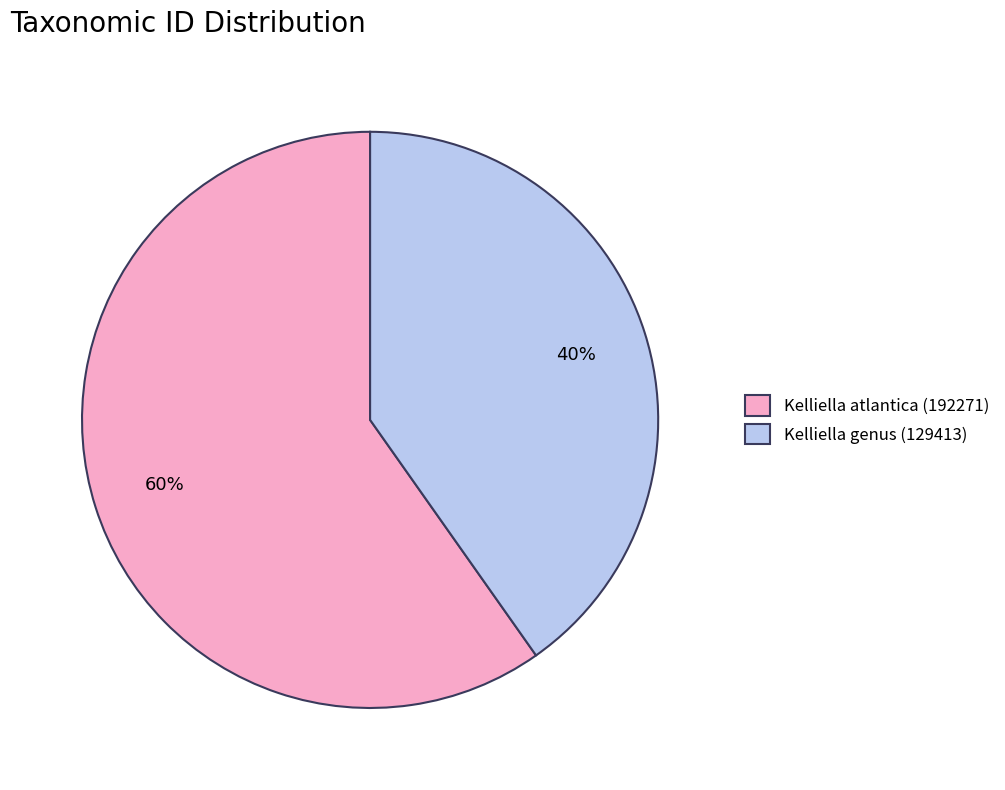

Which slice is the largest?

Kelliella atlantica (192271)